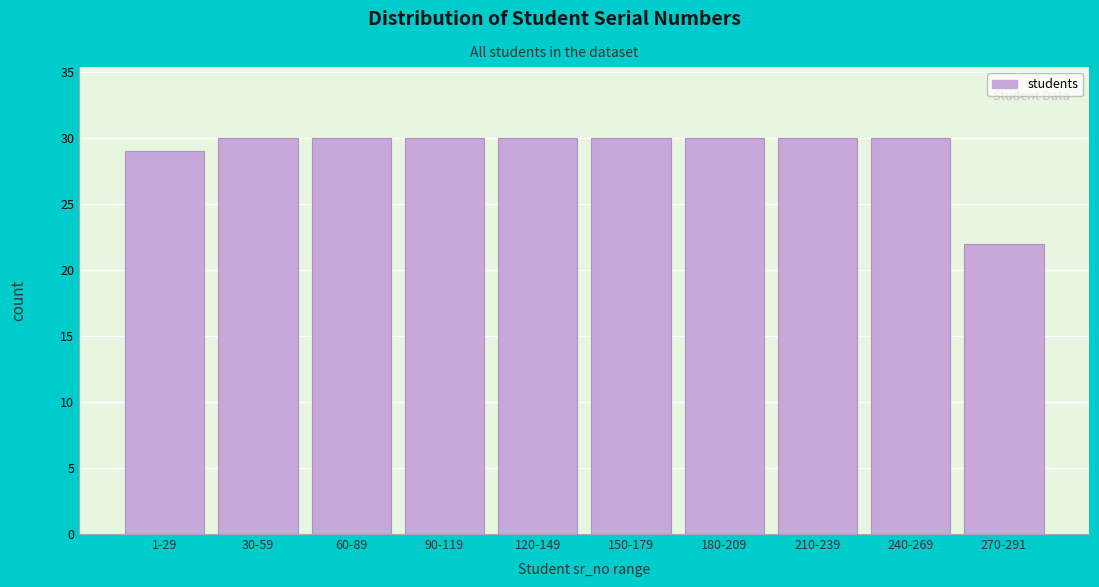

Reading left to right, transcribe all the data shown in this chart.

29	30	30	30	30	30	30	30	30	22